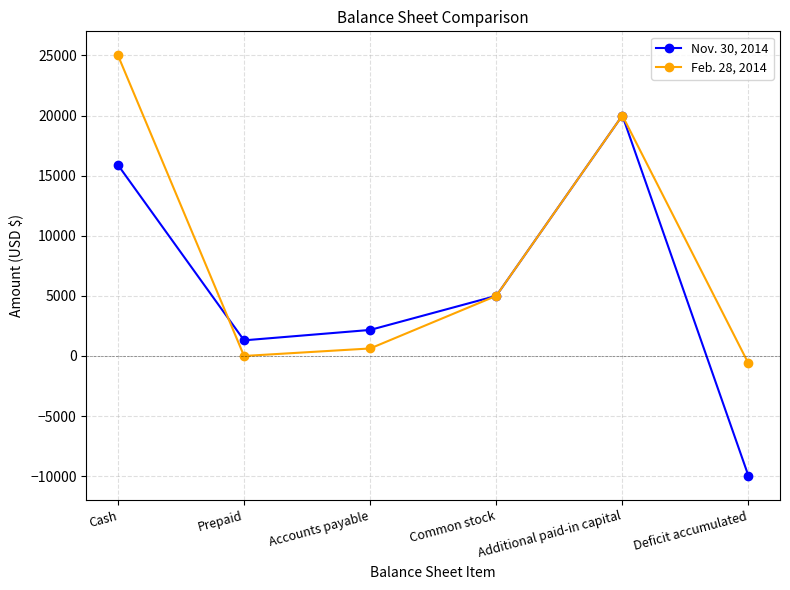

How many values in the Nov. 30, 2014 series are below 5000?

3